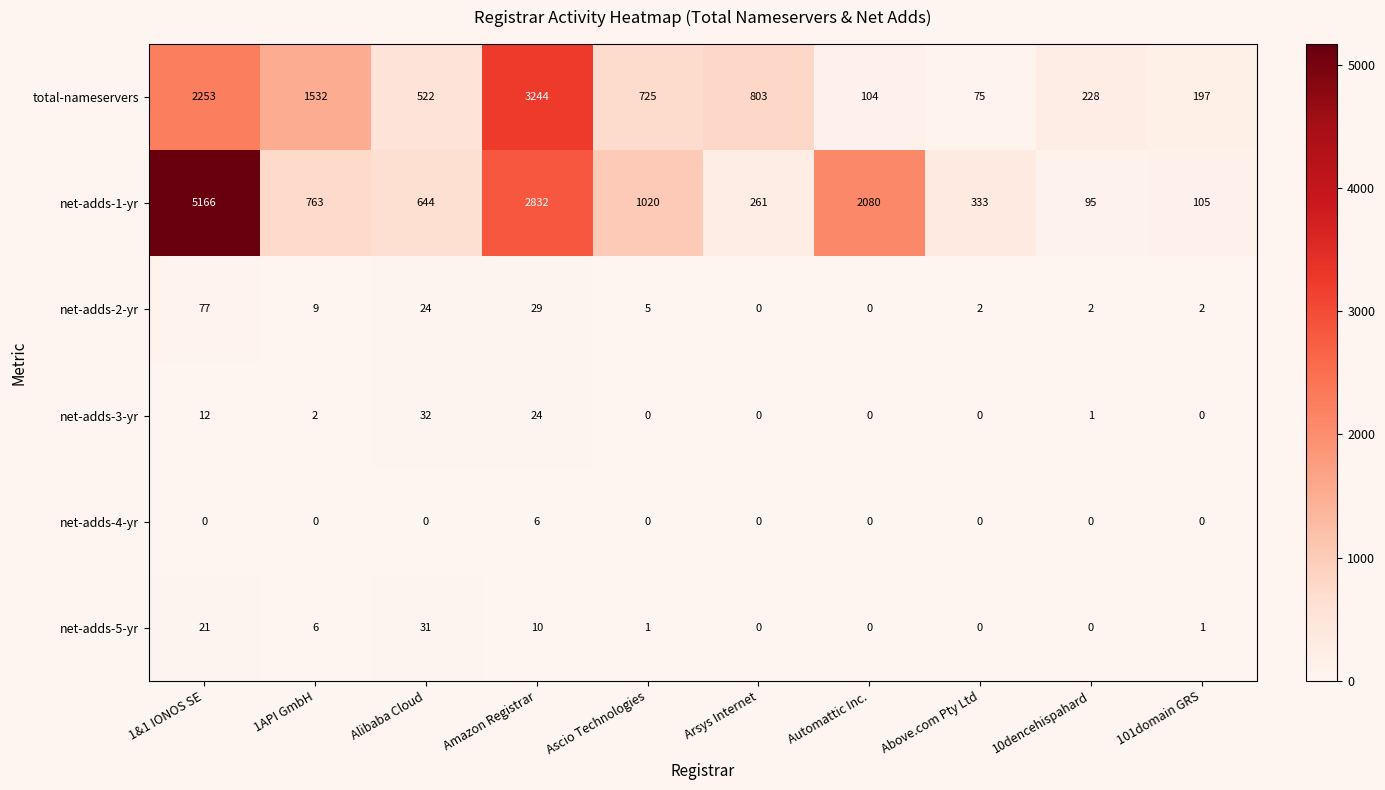

List the labels in order of total-nameservers value, smallest first.

Above.com Pty Ltd, Automattic Inc., 101domain GRS, 10dencehispahard, Alibaba Cloud, Ascio Technologies, Arsys Internet, 1API GmbH, 1&1 IONOS SE, Amazon Registrar